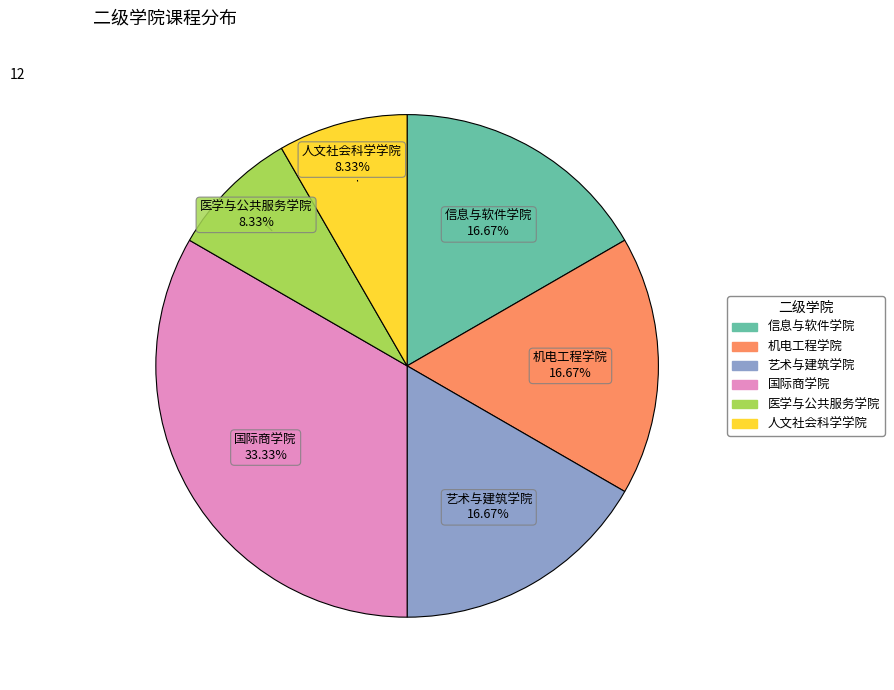

Does any single category account for the majority?

No